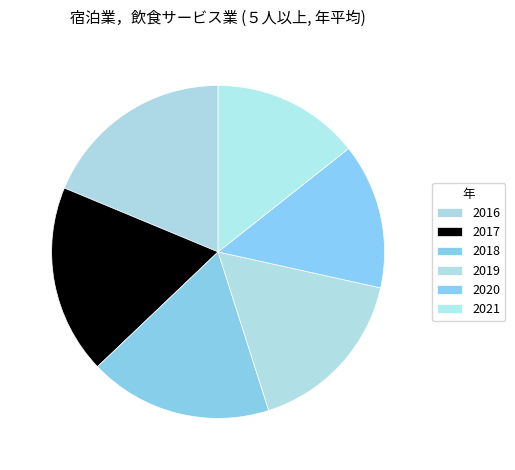

How many segments does this pie chart have?

6